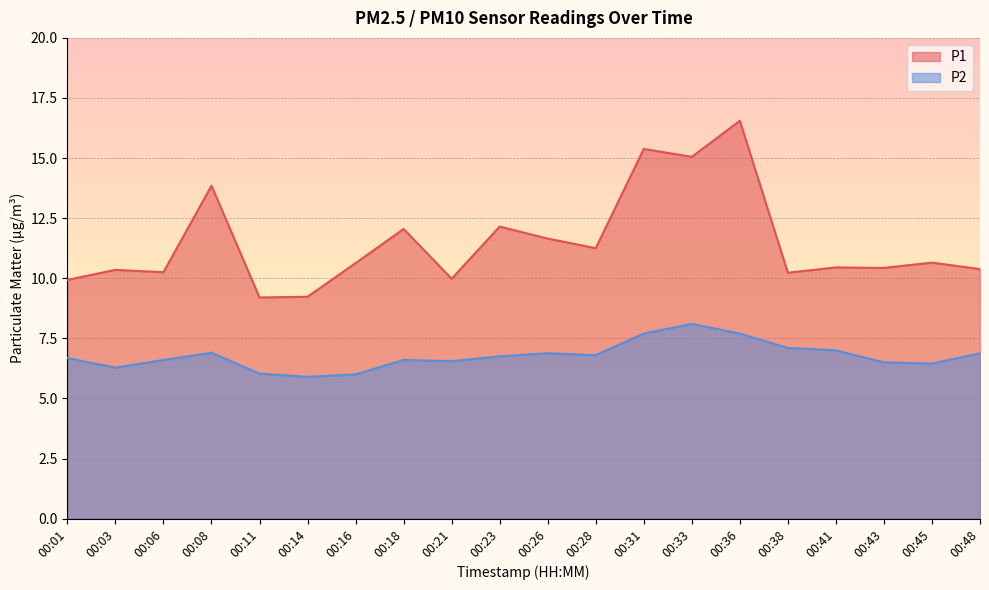

What are all the series names shown in the legend?

P1, P2